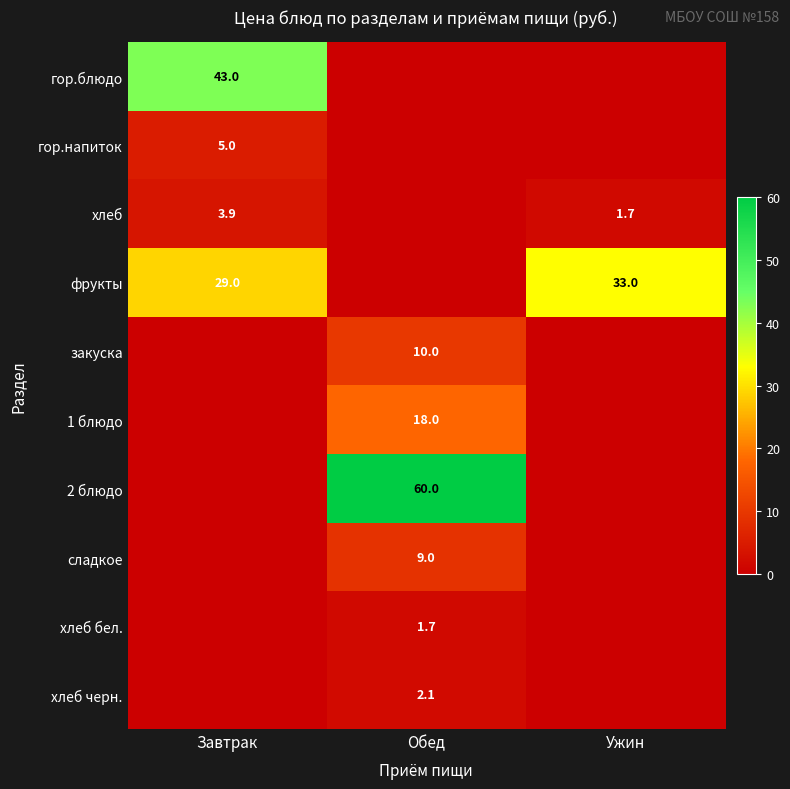

True or false: 1 блюдо has a value of 18.0 at Обед.

True